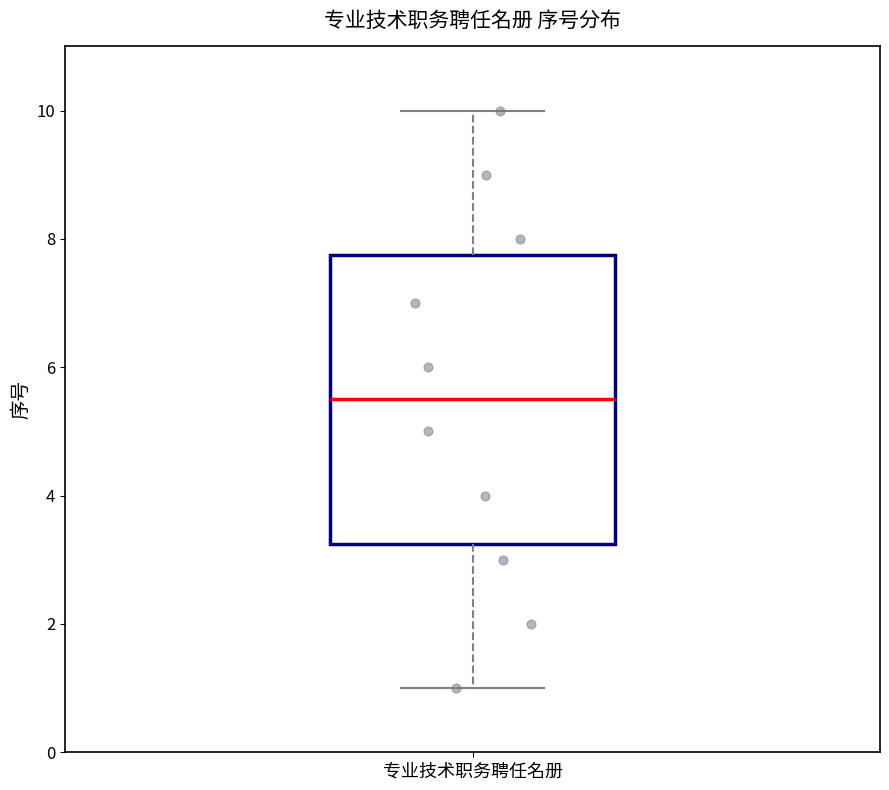

Where is the upper edge of the box for 专业技术职务聘任名册 on the y-axis? The values are not printed on the chart, so give them approximately, as read against the axis.

7.8